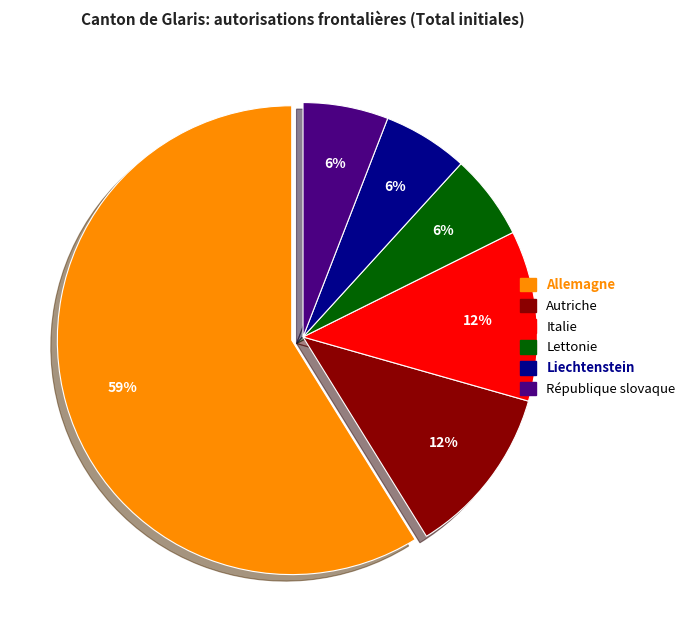

To the nearest percent, what is the combined percentage of Autriche and République slovaque?

18%